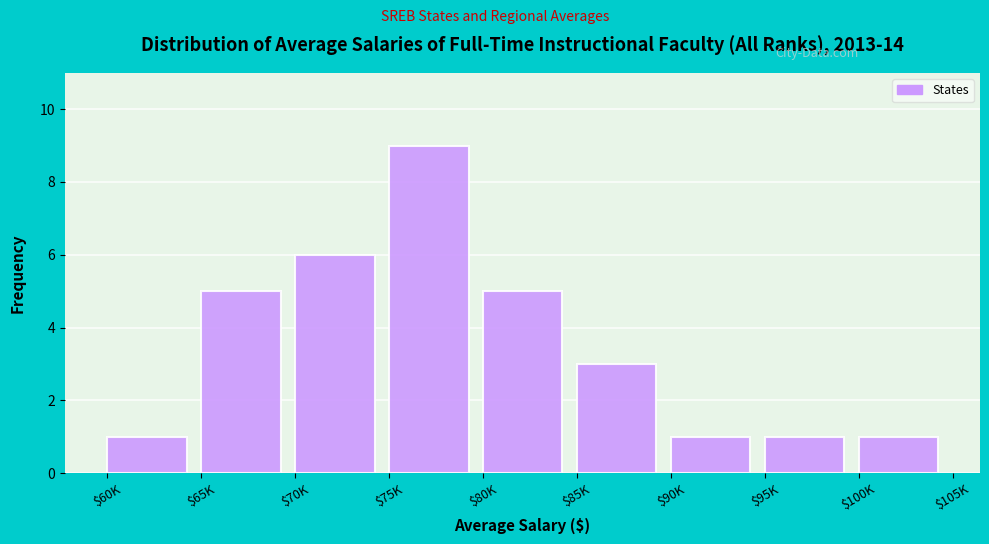

Reading left to right, list all the values displayed in this chart.

1	5	6	9	5	3	1	1	1